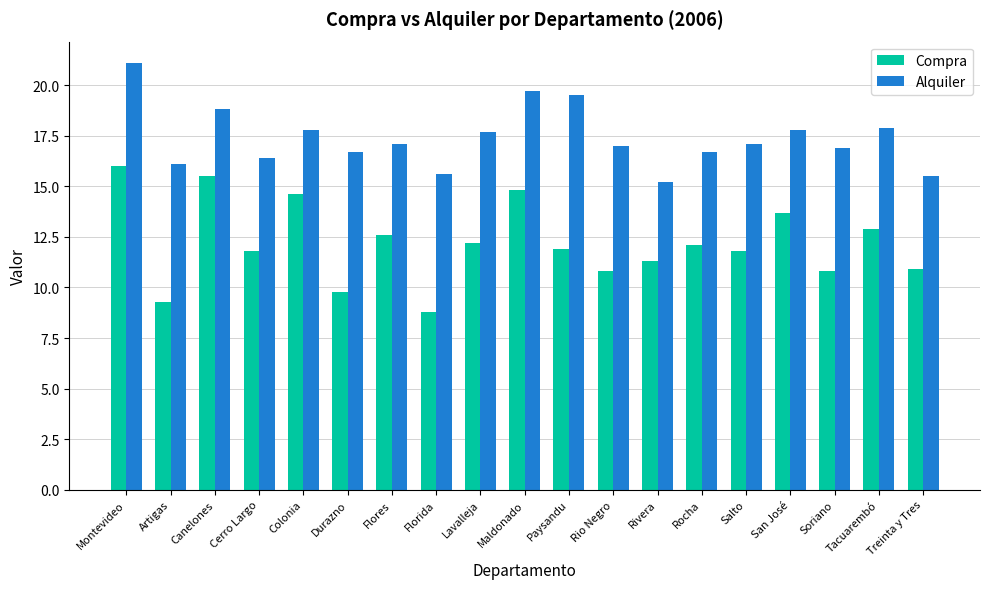

What value does the Compra series have at Salto?

11.8